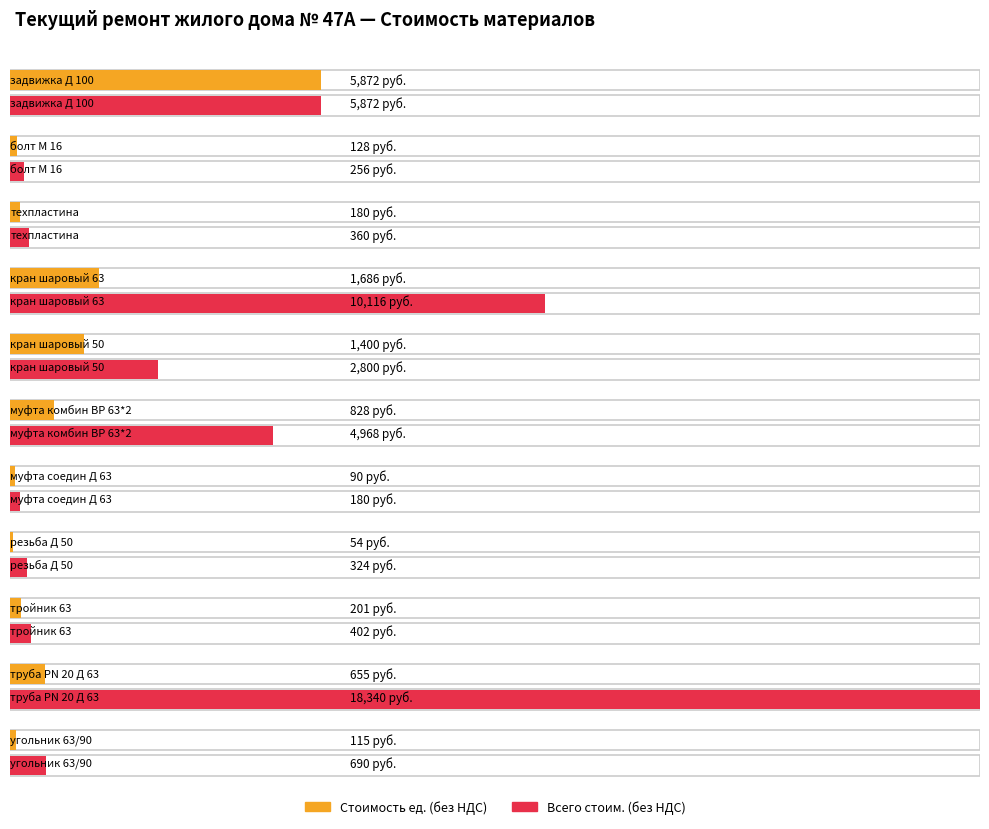

What is the total value across all series at задвижка Д 100?

11744